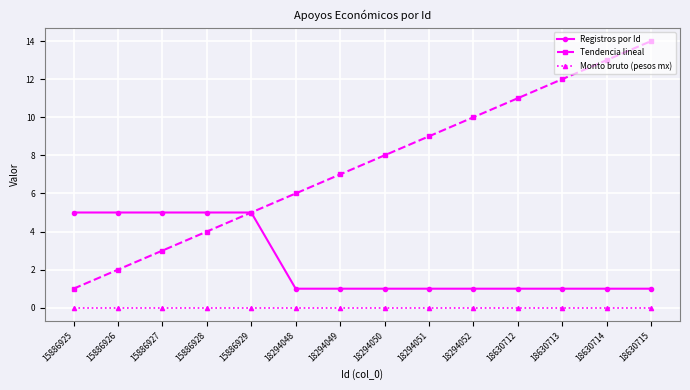

Between 15886928 and 18630713, which series saw the biggest shift?

Tendencia lineal